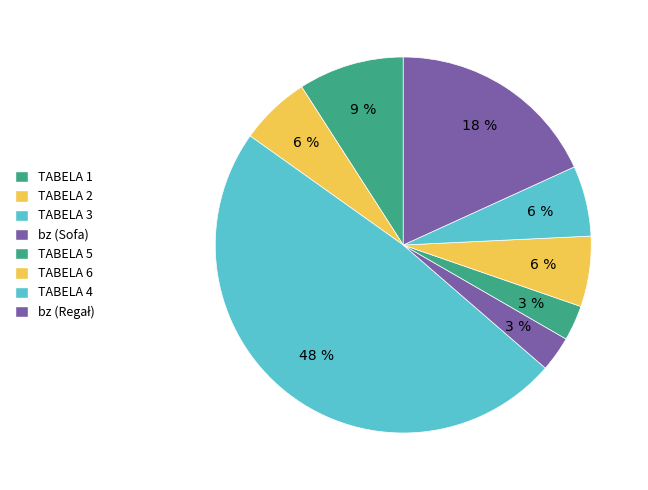

Approximately how many times larger is the value at TABELA 4 compared to bz (Regał)?

0.3